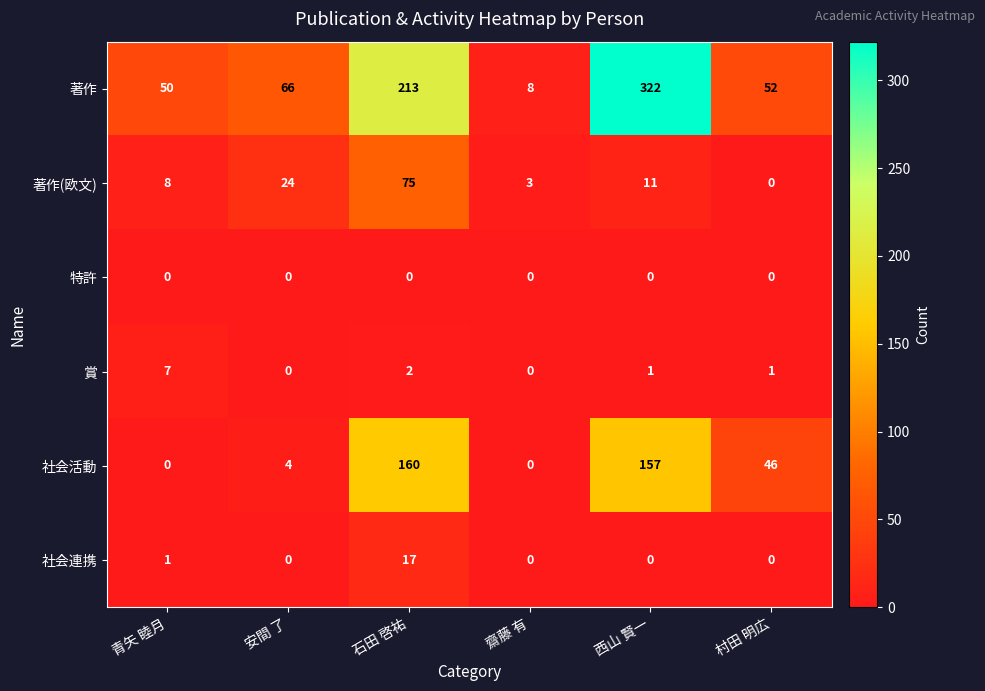

At which category is the sum across all series the highest?

西山 賢一